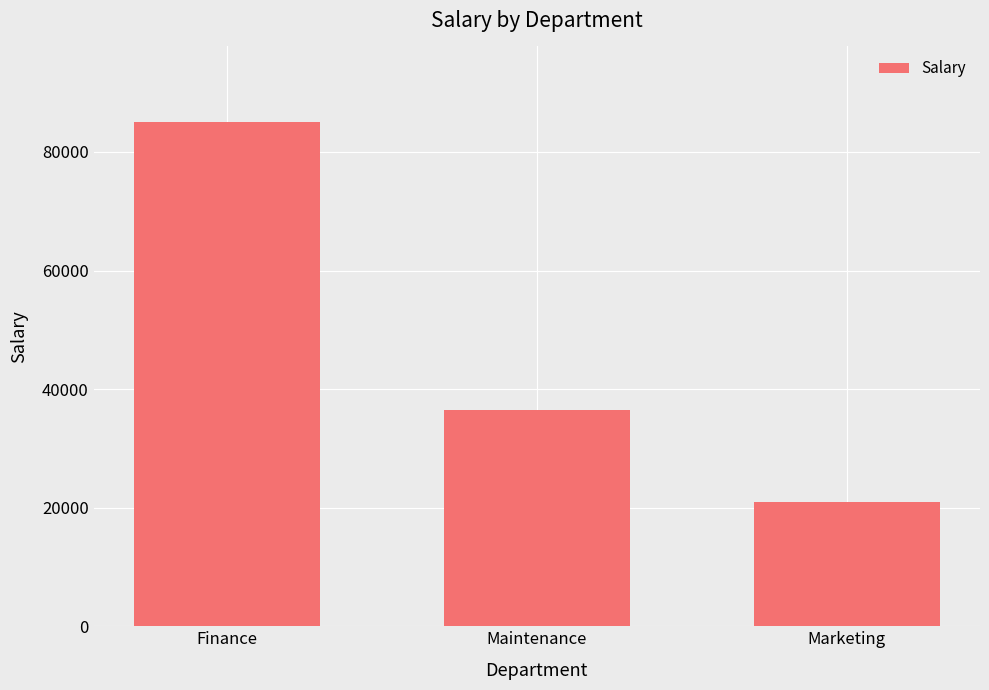

What is the sum of the values at Marketing and Maintenance?

57500